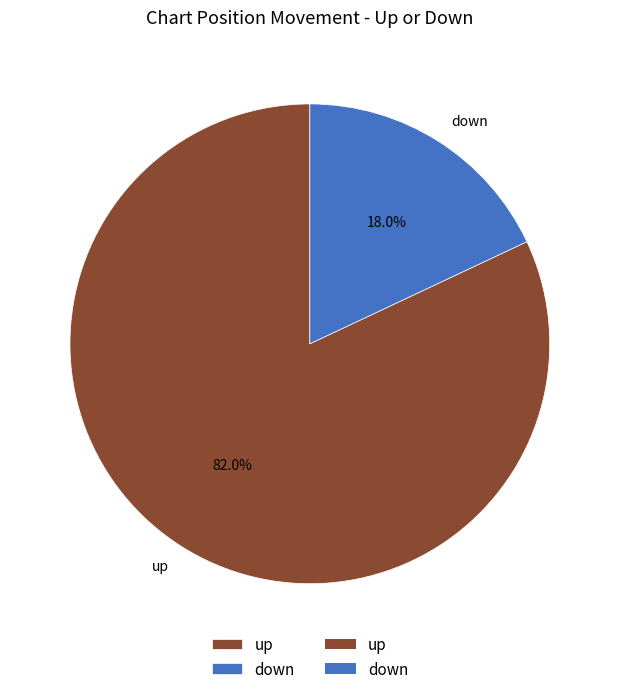

What is the ratio of the value at up to the value at down?

4.6